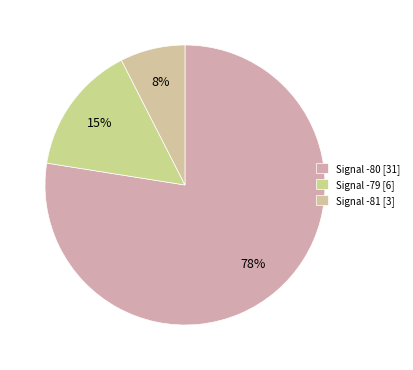

Which slice is the largest?

Signal -80 [31]